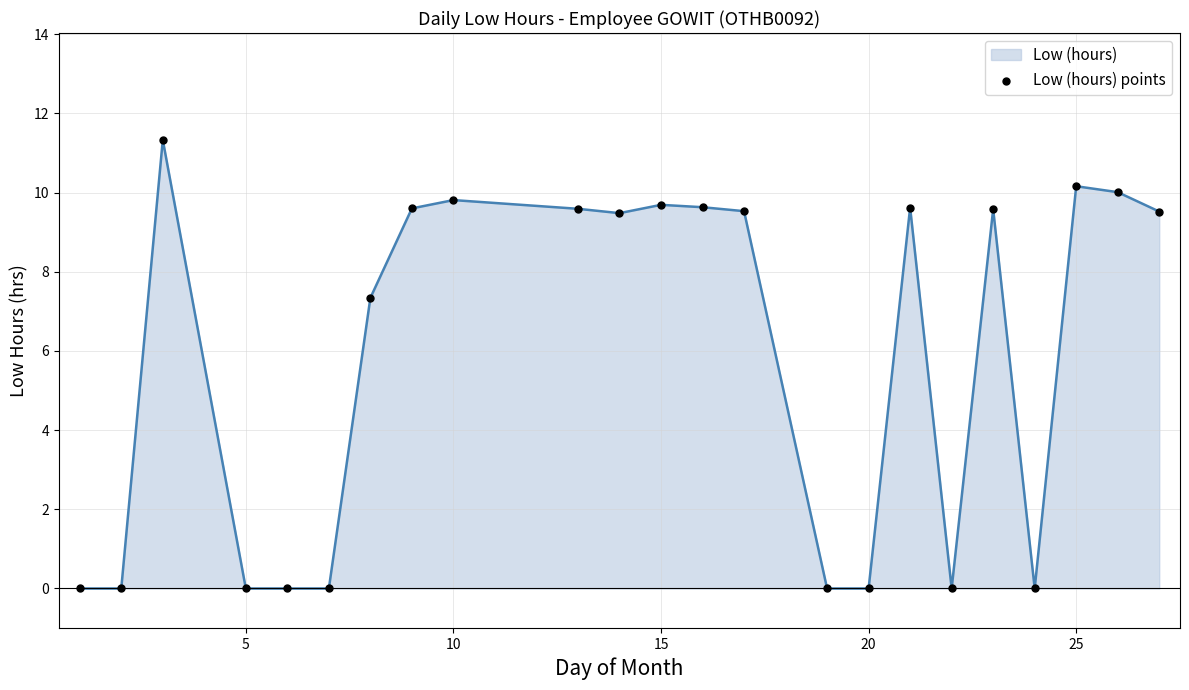

What is the difference between the maximum and minimum values?

11.3